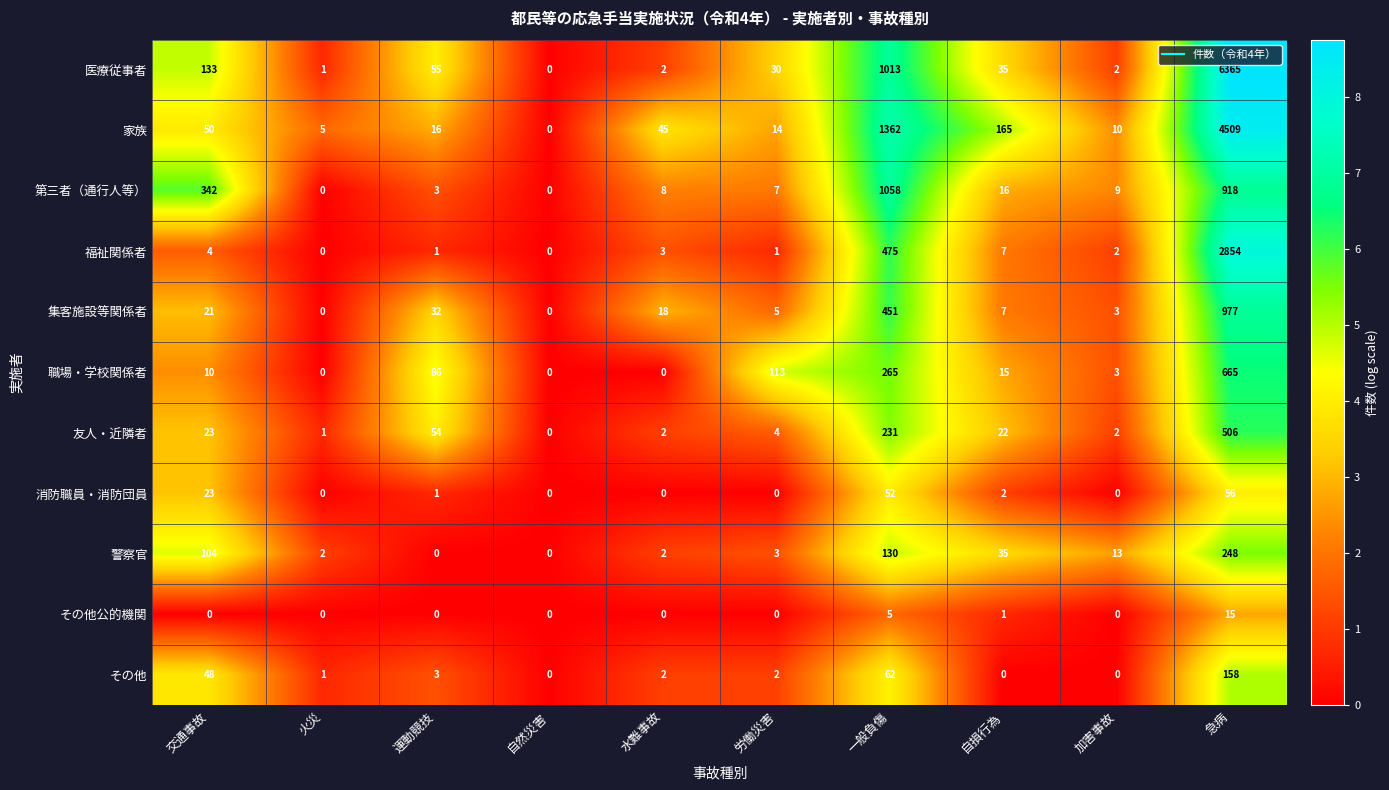

What is the difference between the maximum and minimum values in the 警察官 series?

248